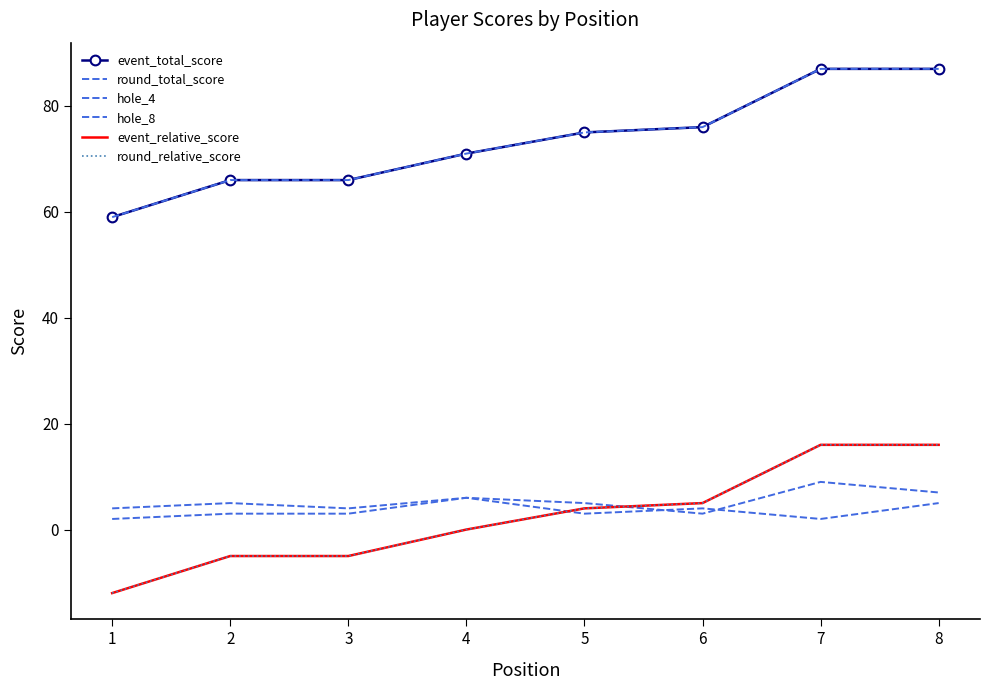

What is the total value across all series at 8?

218